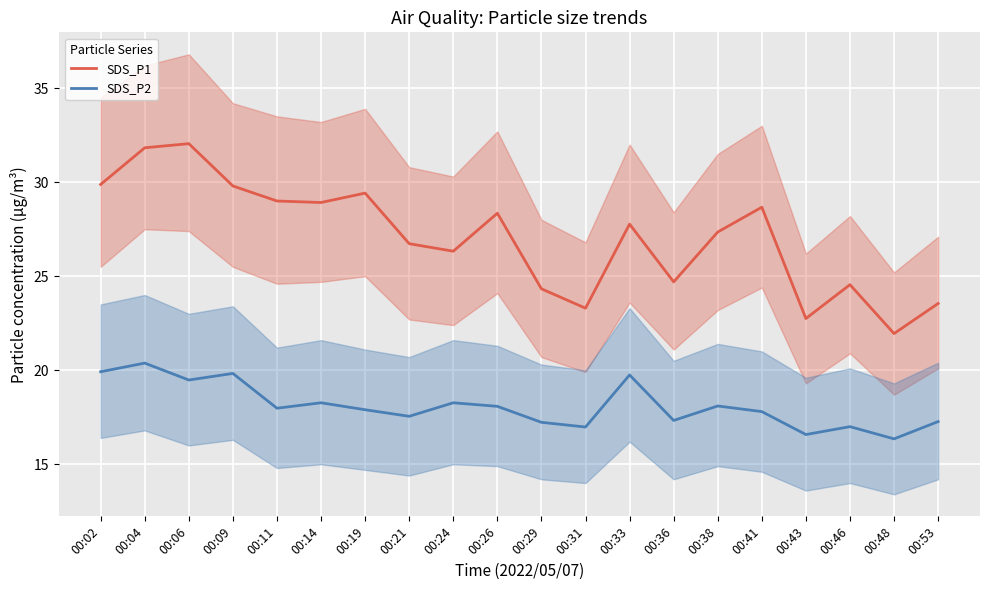

At which label does SDS_P1 reach its peak?

00:06